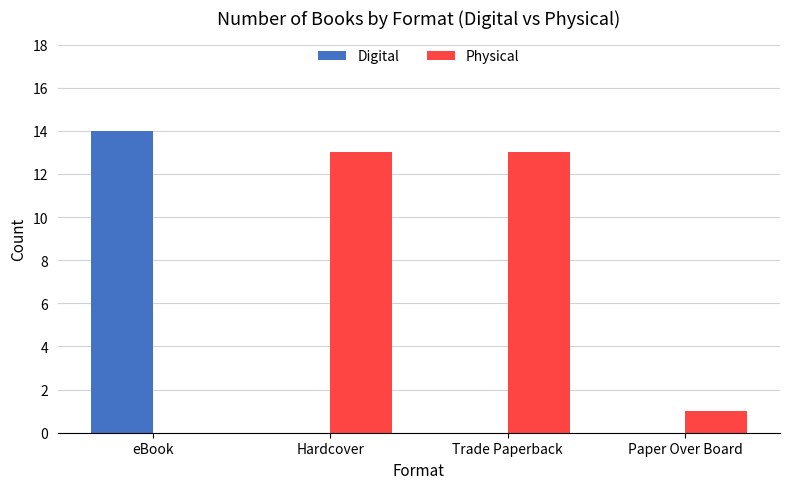

The Physical series shows 1 at Paper Over Board. True or false?

True